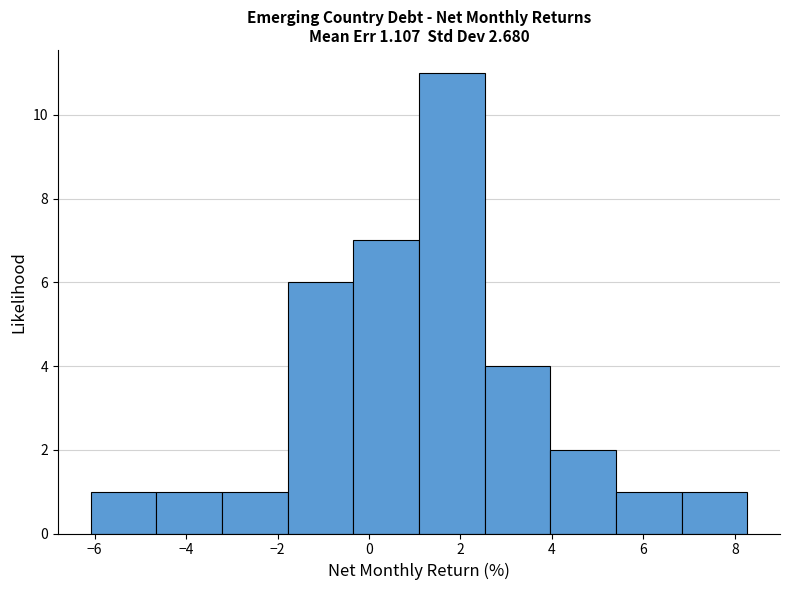

Reading left to right, transcribe this chart: for each bar, give the range it covers on the x-axis and its height. Neither the bar edges nor the heights are printed on the chart, so give them approximately, as read against the axes.

-6.0 to -4.6: 1
-4.6 to -3.2: 1
-3.2 to -1.8: 1
-1.8 to -0.4: 6
-0.4 to 1.0: 7
1.0 to 2.6: 11
2.6 to 4.0: 4
4.0 to 5.4: 2
5.4 to 6.8: 1
6.8 to 8.2: 1